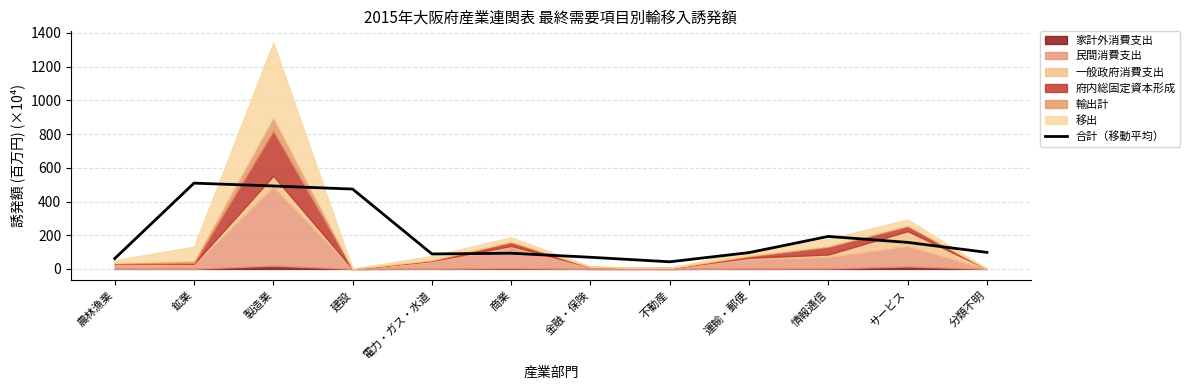

Rank the categories by value from lowest to highest.

不動産, 農林漁業, 金融・保険, 電力・ガス・水道, 商業, 運輸・郵便, 分類不明, サービス, 情報通信, 建設, 製造業, 鉱業